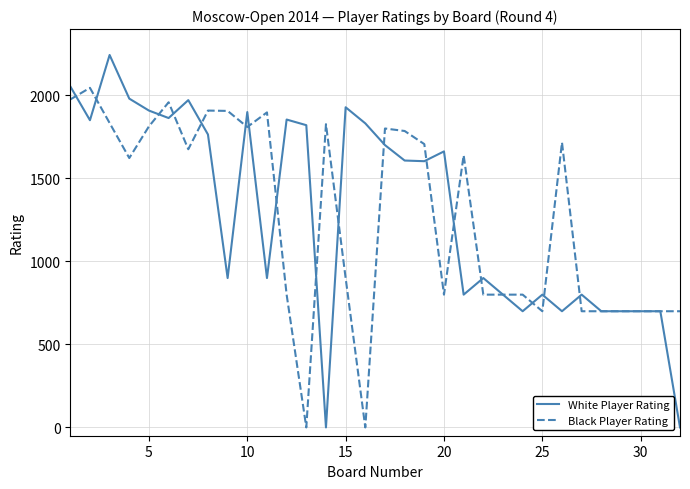

What is the greatest value displayed?

2244